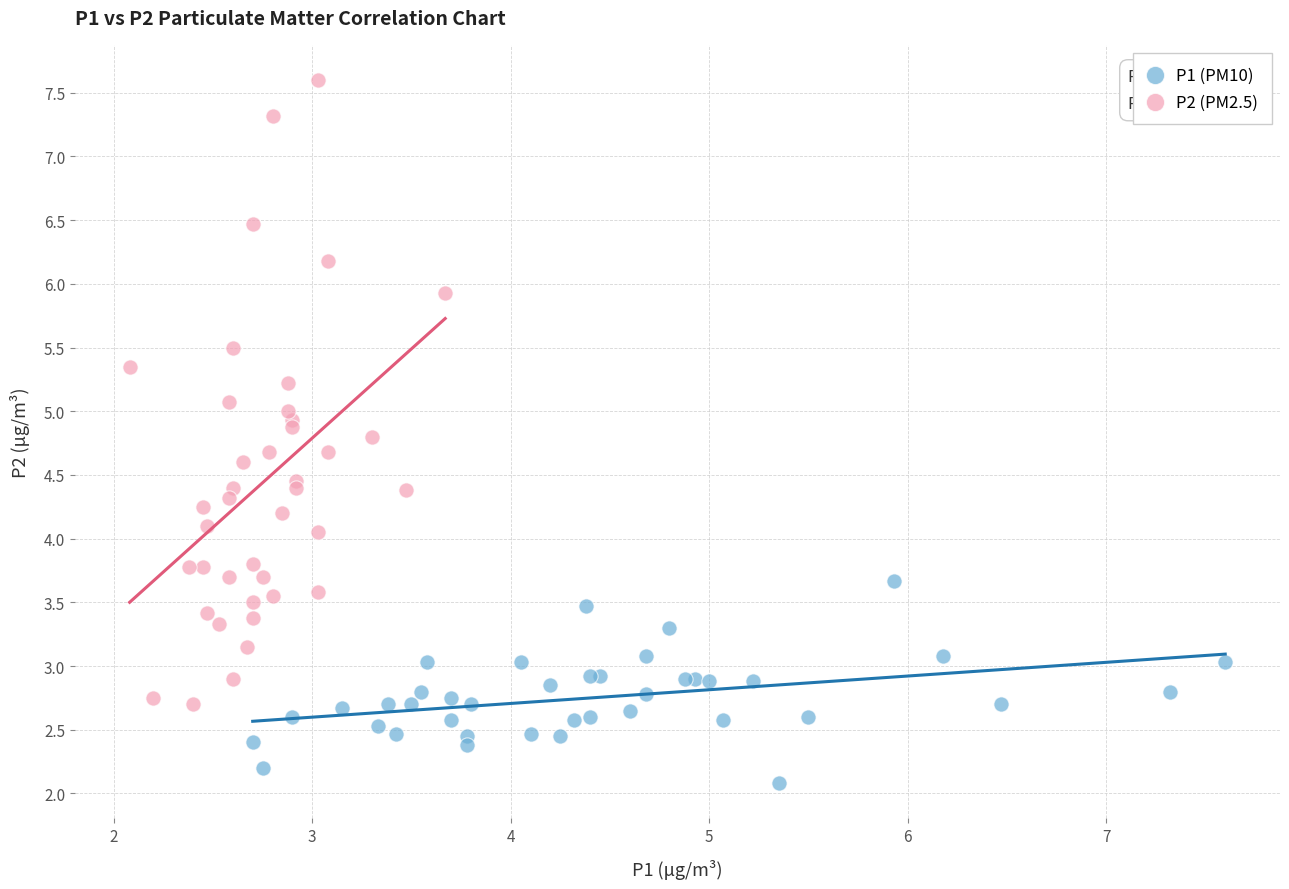

What are all the series names shown in the legend?

P1 (PM10), P2 (PM2.5)